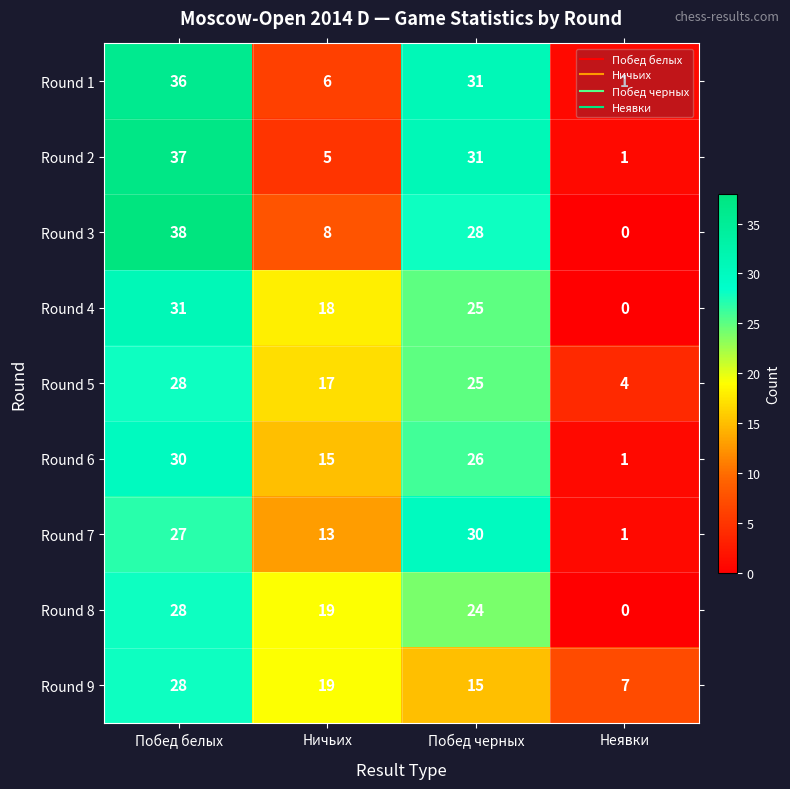

Is it true that Round 9 equals 27 at Ничьих?

False